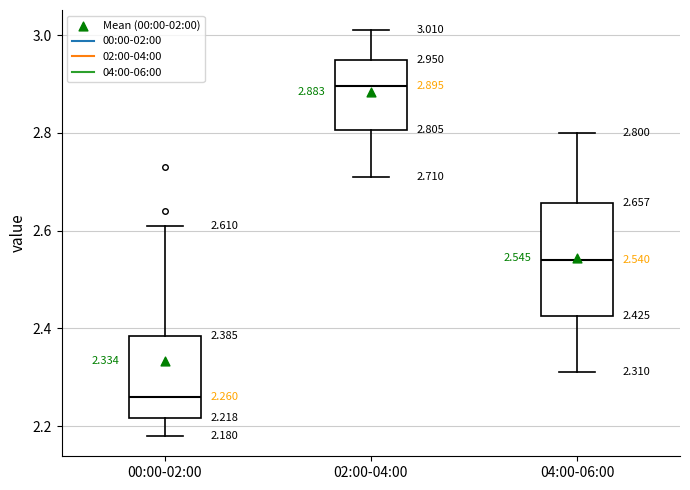

Comparing the boxes themselves (not the whiskers), which one is the tallest?

04:00-06:00